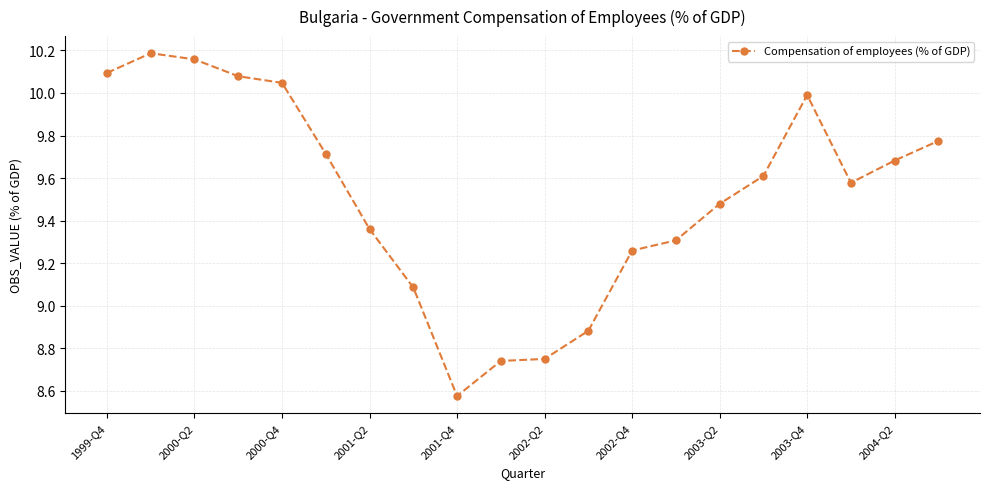

What is the difference between the maximum and minimum values?

1.6